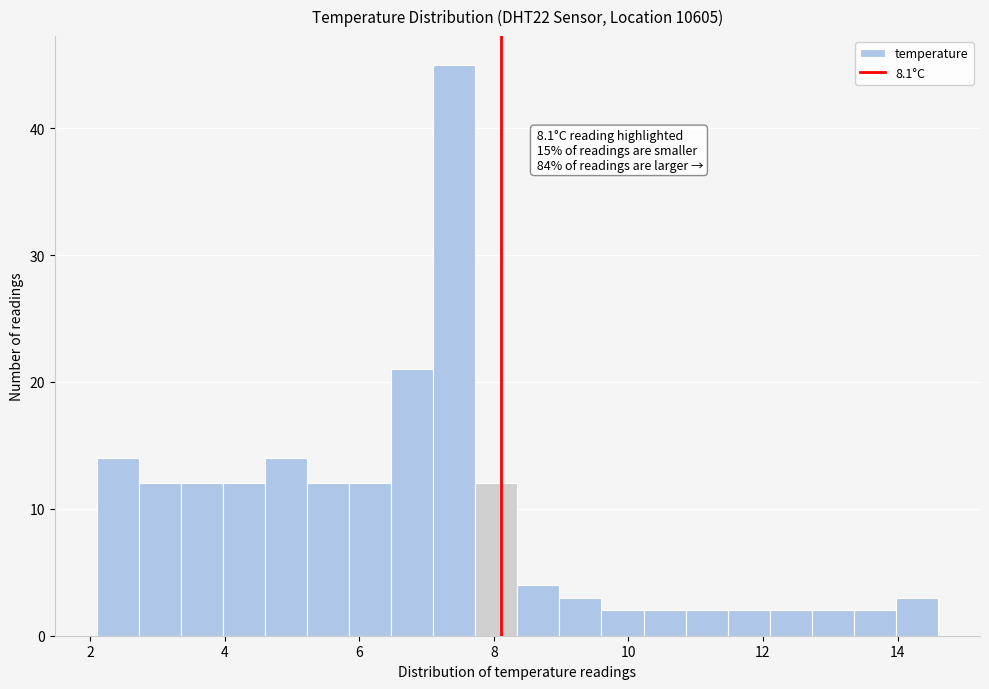

Around what value on the x-axis is the tallest bar? Give the approximate position of its centre, as read against the axis.

7.4